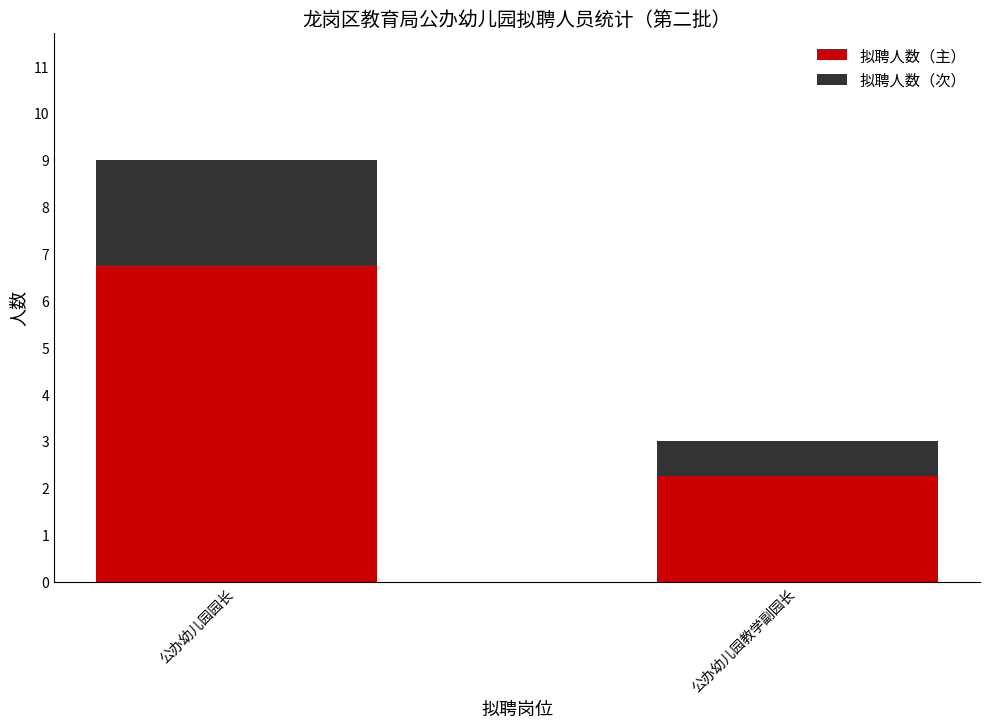

What is the total value across all series at 公办幼儿园教学副园长?

3.0